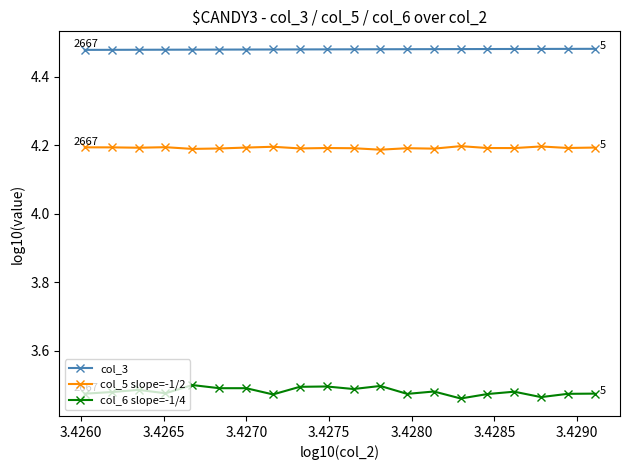

How many col_5 slope=-1/2 values are between 4 and 5?

20